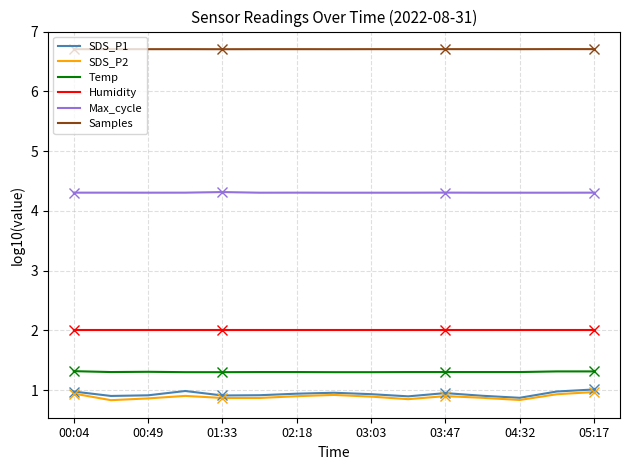

What is the minimum value for Humidity?

2.0